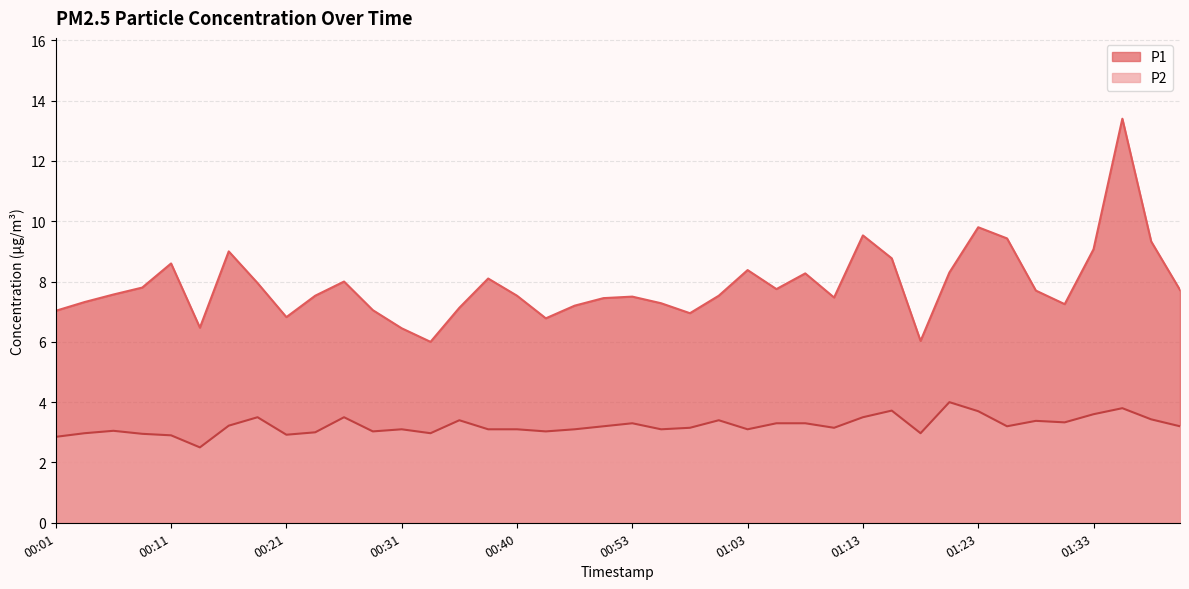

Rank the series at 01:33 from lowest to highest value.

P2, P1